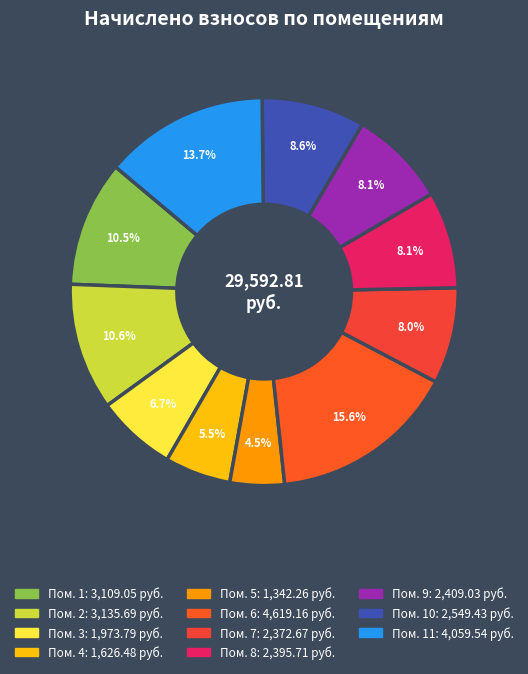

What is the largest slice in the pie chart?

6